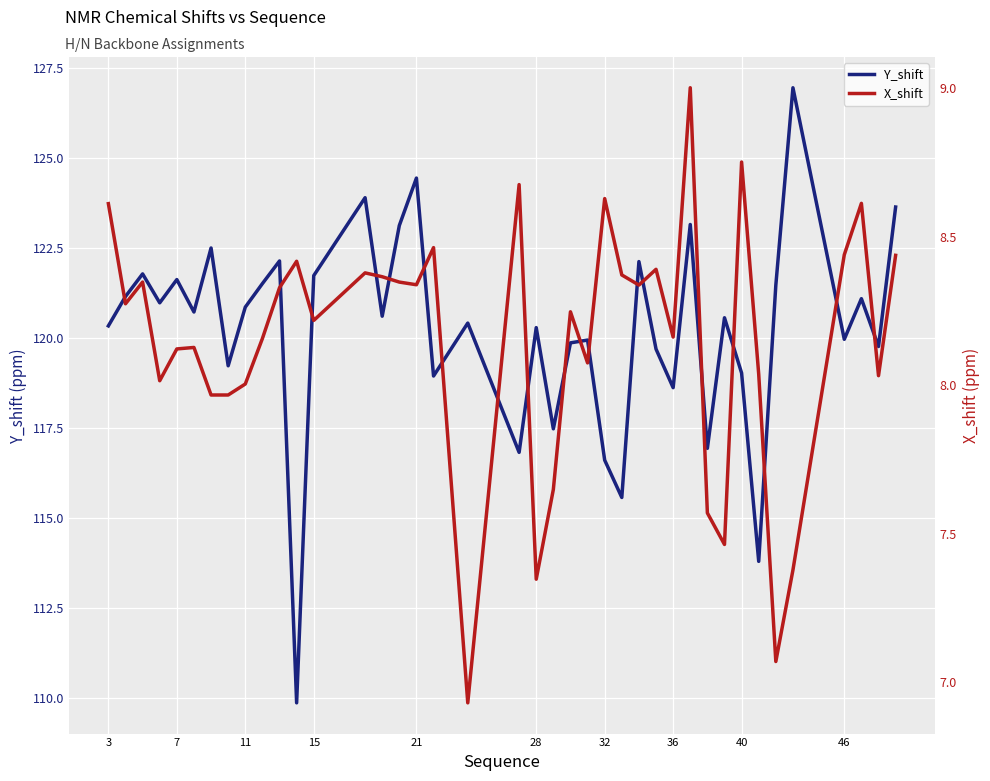

Is it true that Y_shift equals 124.4 at 21?

True